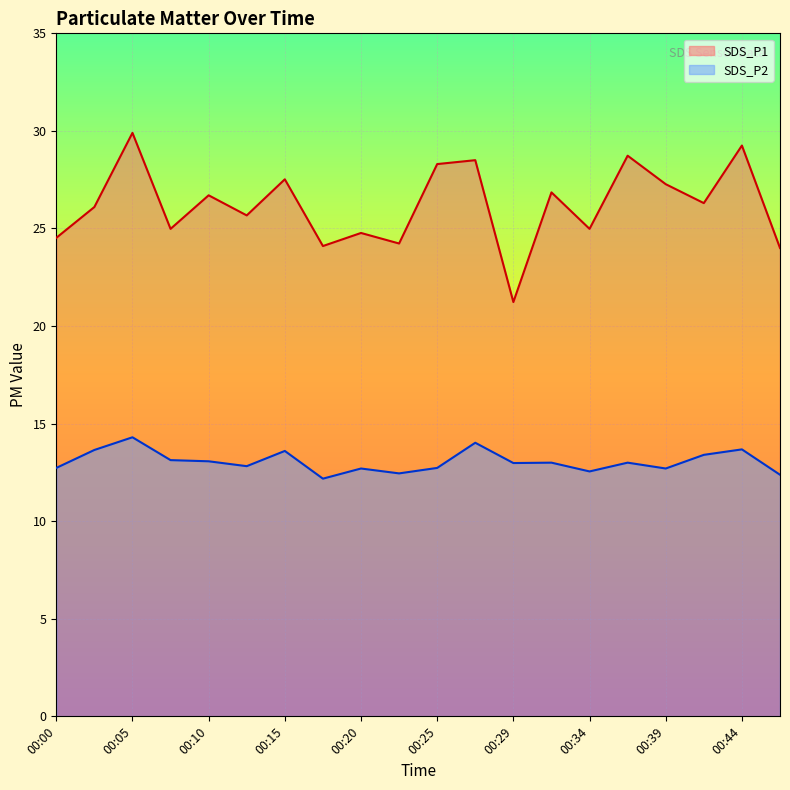

Does the chart display data point markers on the line(s)?

No